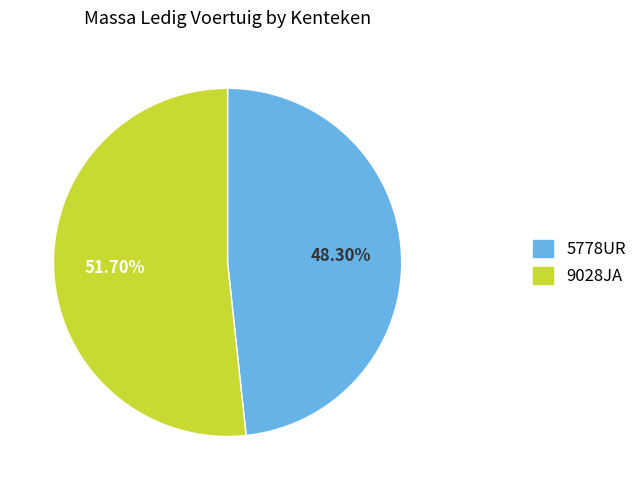

Which category accounts for the majority?

9028JA